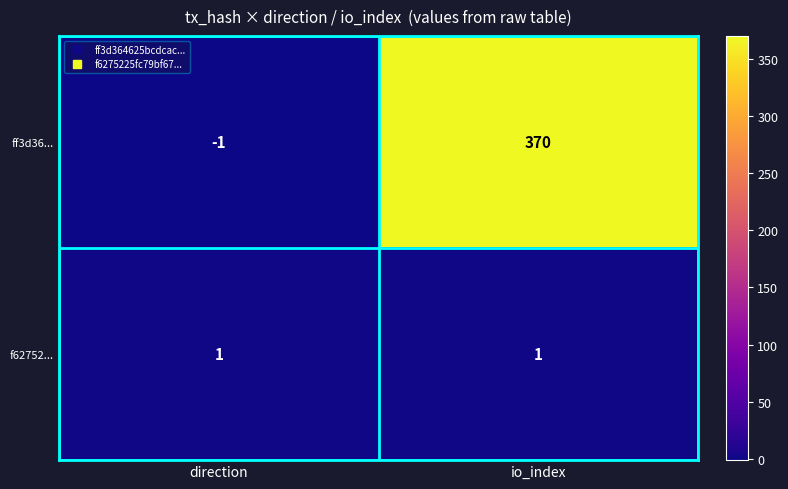

Count the number of data series in this chart.

2